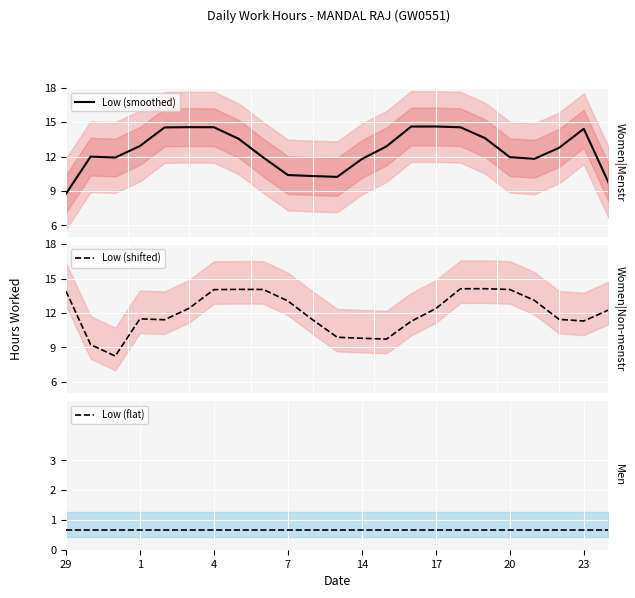

What is the highest value of the Low (smoothed) series?

14.6